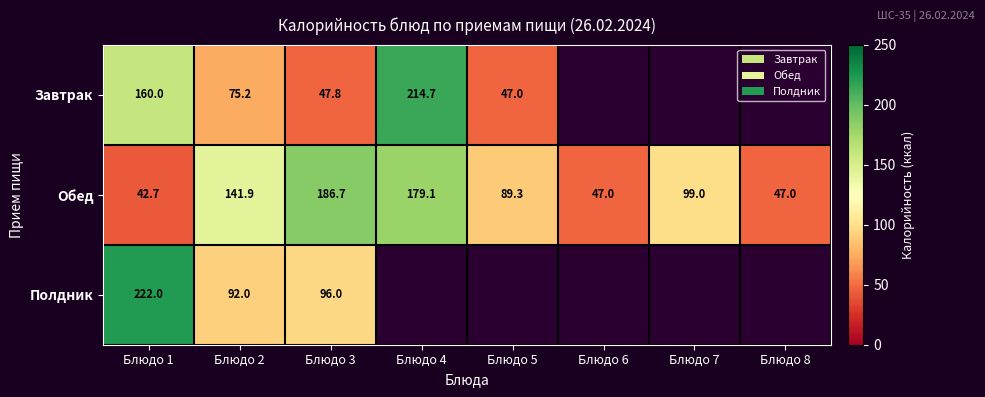

What is the maximum value shown in the chart?

222.0